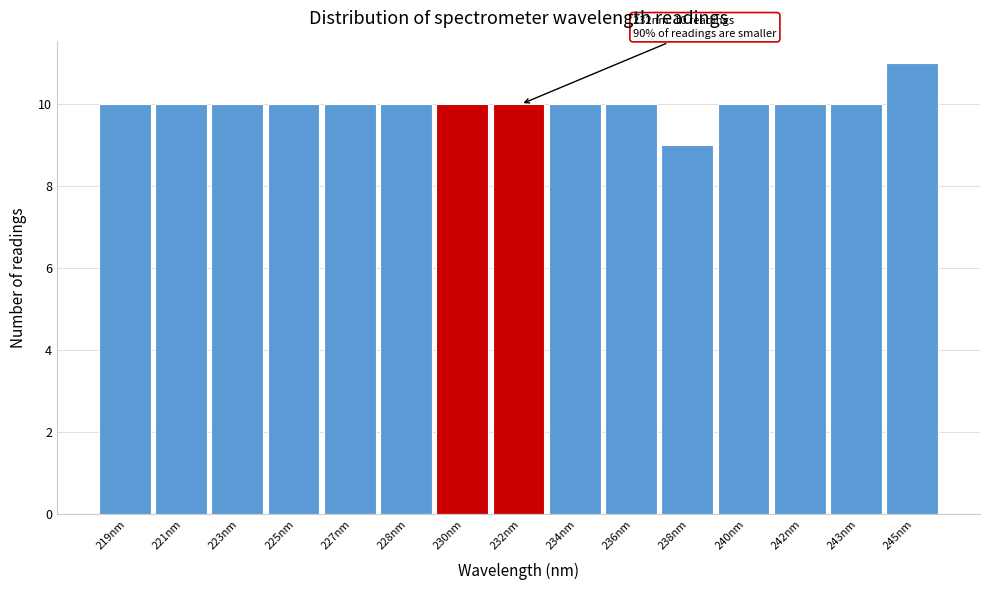

Reading right to left, transcribe all the data shown in this chart.

245nm=11	243nm=10	242nm=10	240nm=10	238nm=9	236nm=10	234nm=10	232nm=10	230nm=10	228nm=10	227nm=10	225nm=10	223nm=10	221nm=10	219nm=10